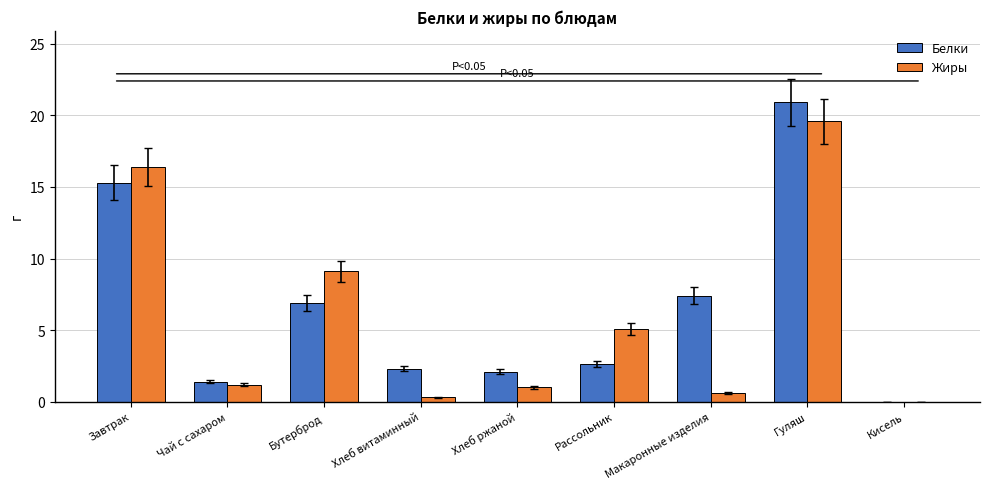

At which category does the chart reach its peak across all series?

Гуляш